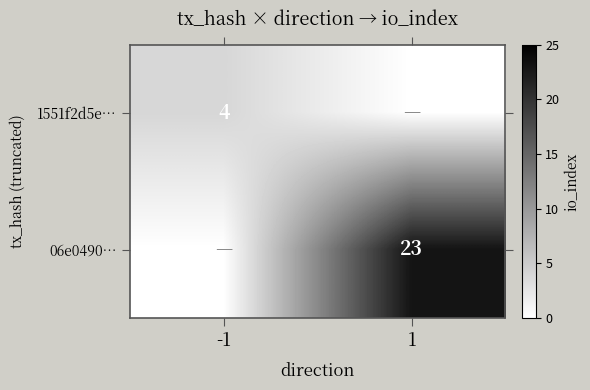

The value of 1551f2d5e… at -1 is 4. True or false?

True